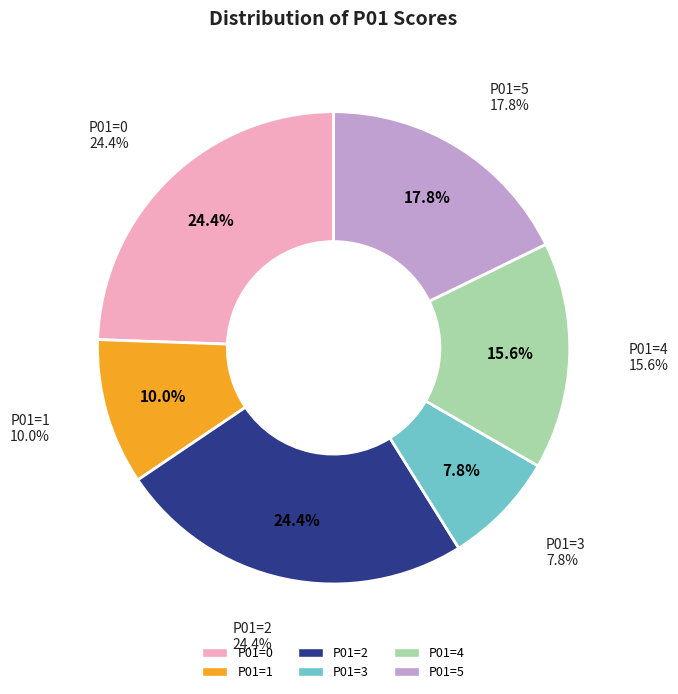

How many segments does this pie chart have?

6